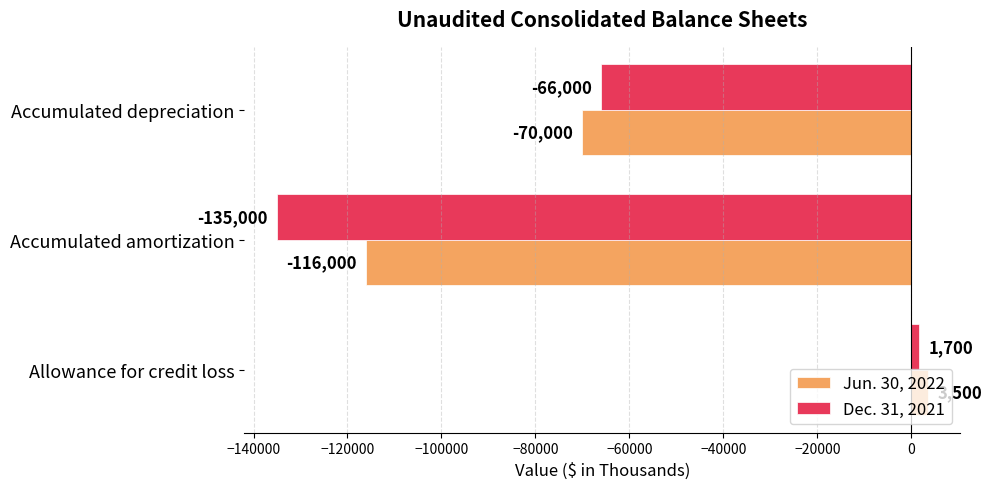

What is the approximate value of Jun. 30, 2022 at Accumulated depreciation, to the nearest 50?

-70000